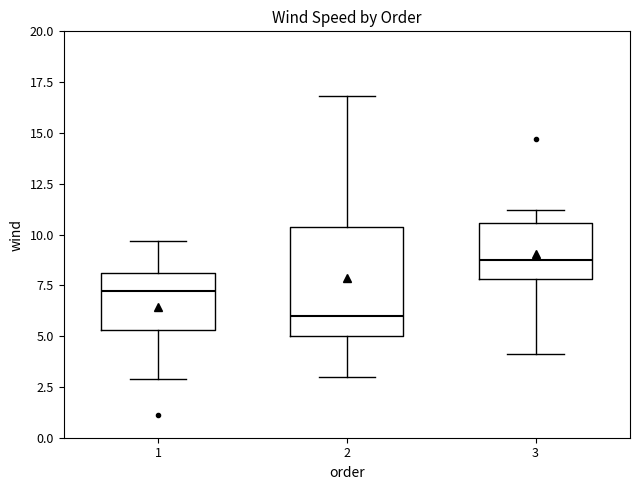

Where does the median line of the box at x = 3 sit on the y-axis? The values are not printed on the chart, so give them approximately, as read against the axis.

9.0